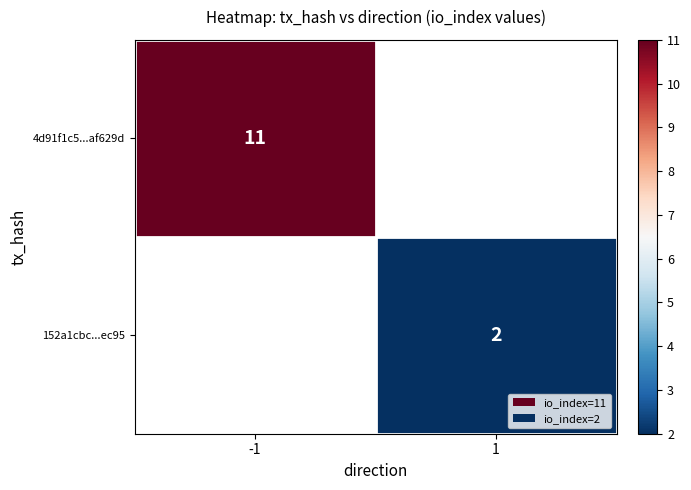

True or false: 152a1cbc...ec95 has a value of 2 at 1.

True